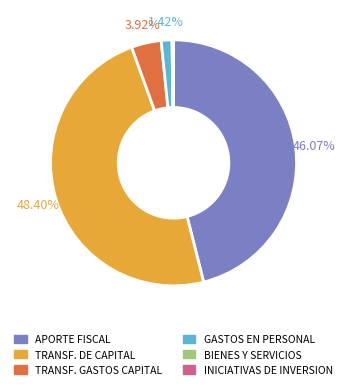

What is the ratio of the value at TRANSF. GASTOS CAPITAL to the value at GASTOS EN PERSONAL?

2.8